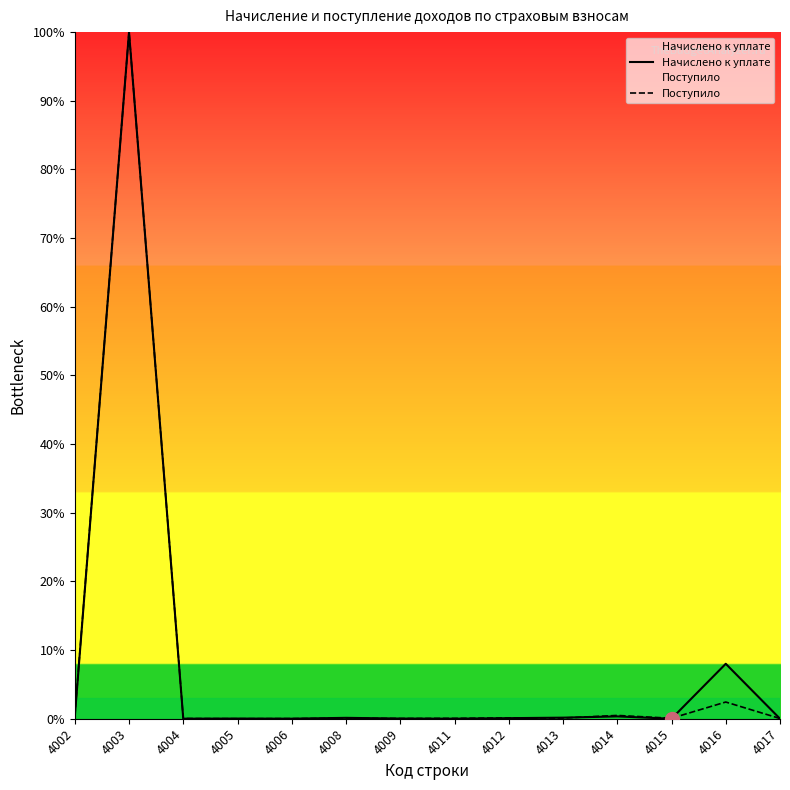

Rank the series by their average value, from lowest to highest.

Поступило, Начислено к уплате